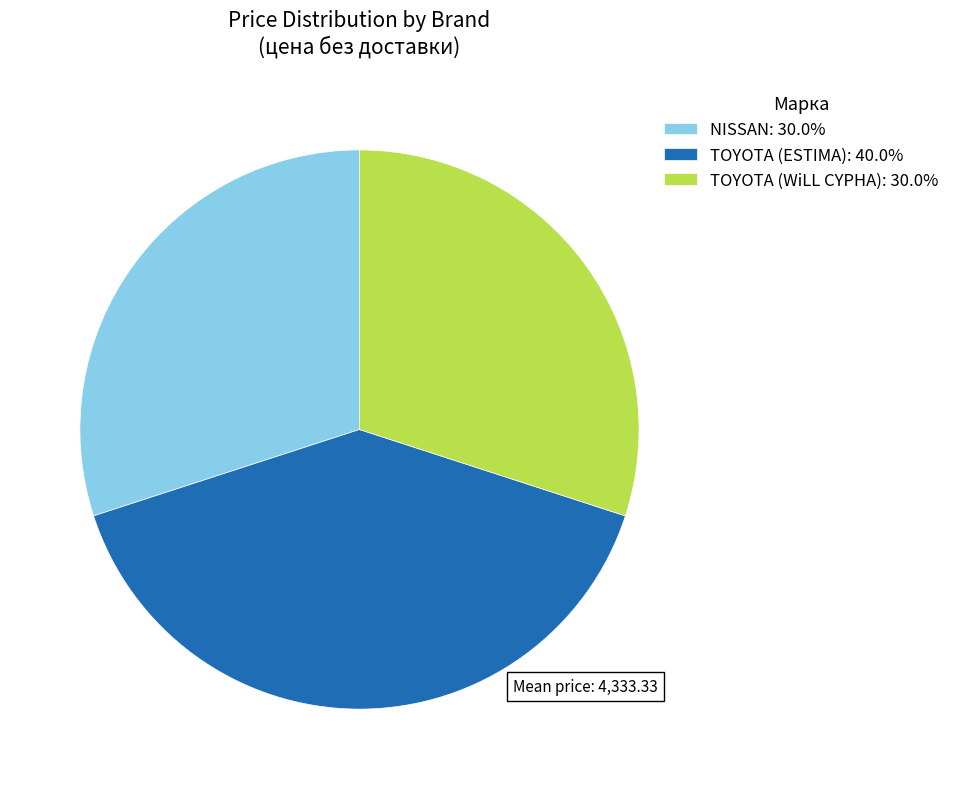

How many slices are in this pie chart?

3